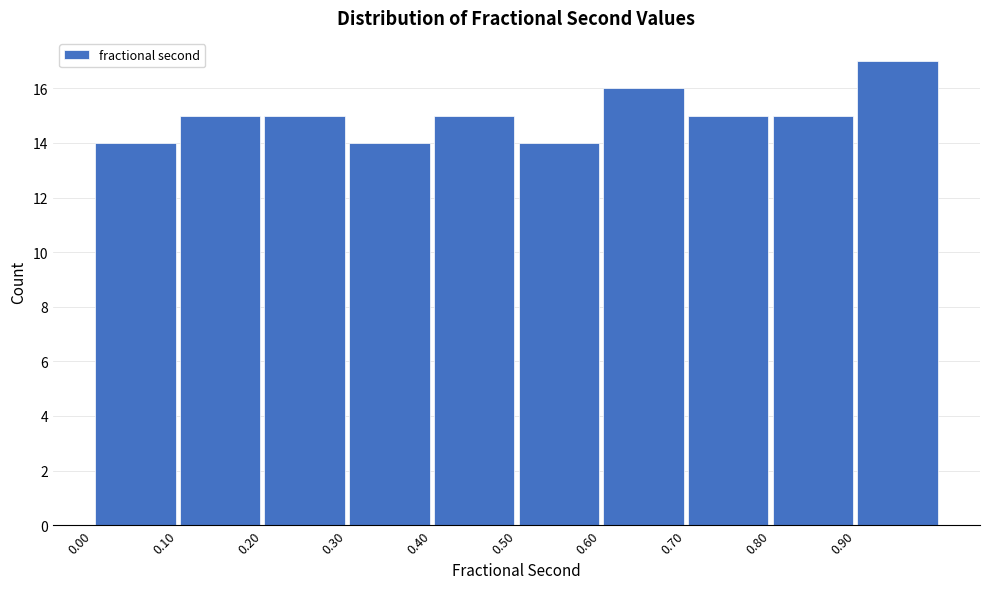

Over which range of the x-axis is the bar tallest?

0.9 to 1.0